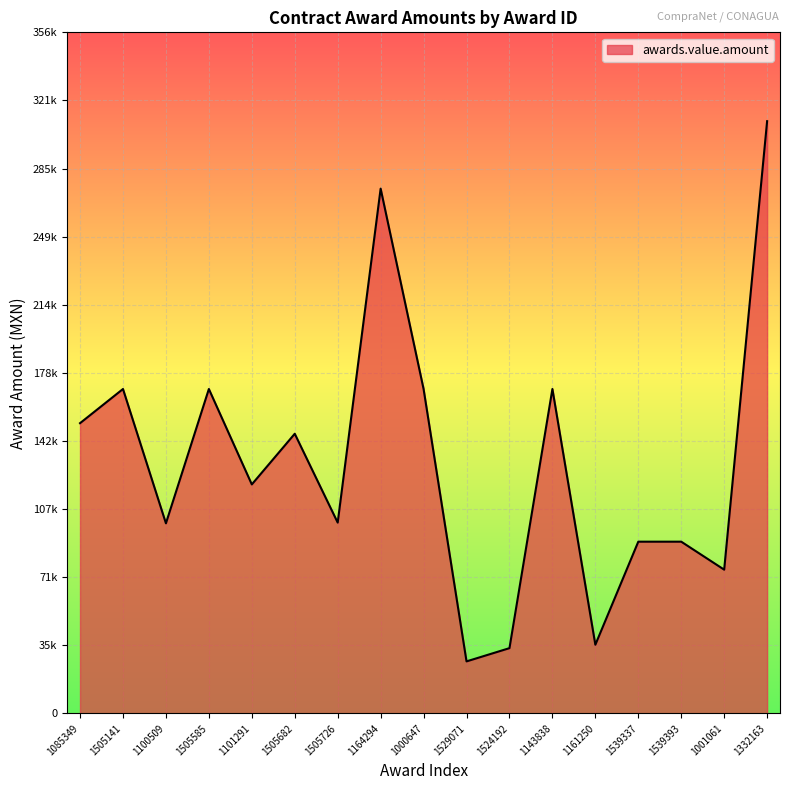

Does the chart have visible grid lines?

Yes